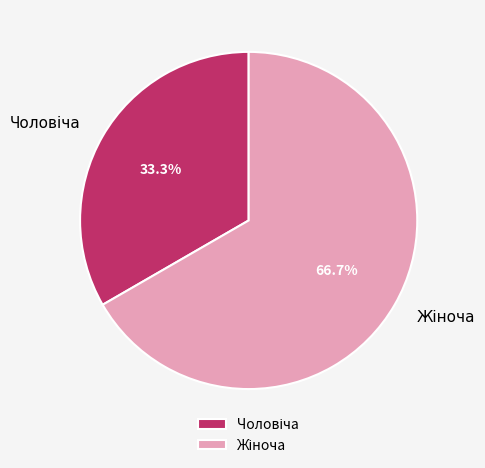

How many segments does this pie chart have?

2